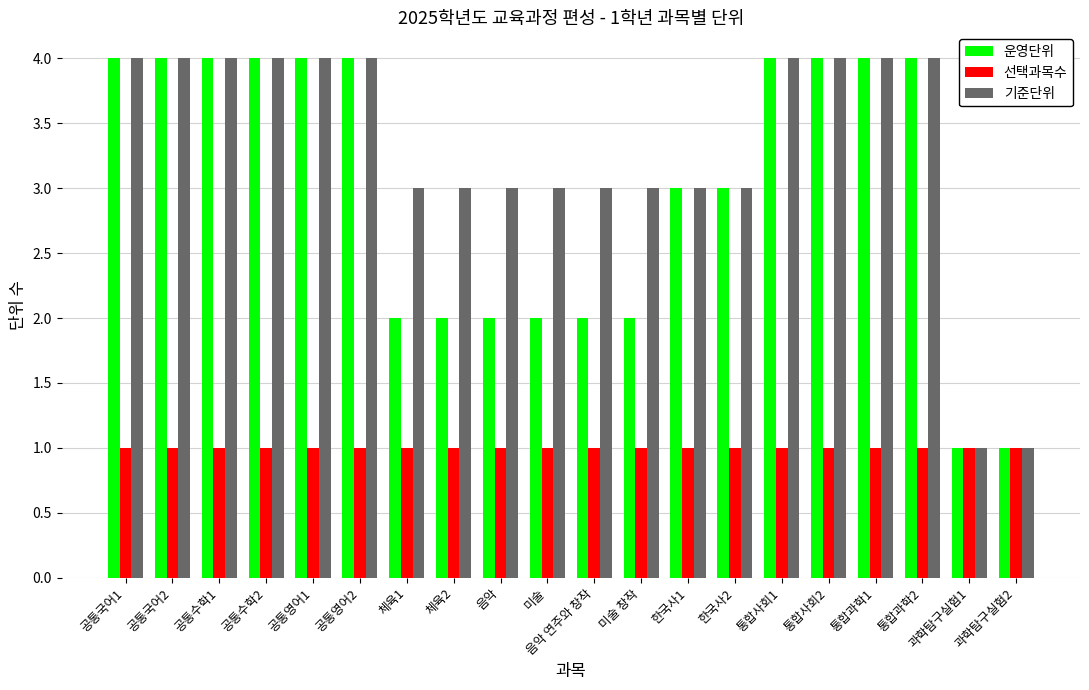

Rank the series at 음악 연주와 창작 from highest to lowest value.

기준단위, 운영단위, 선택과목수